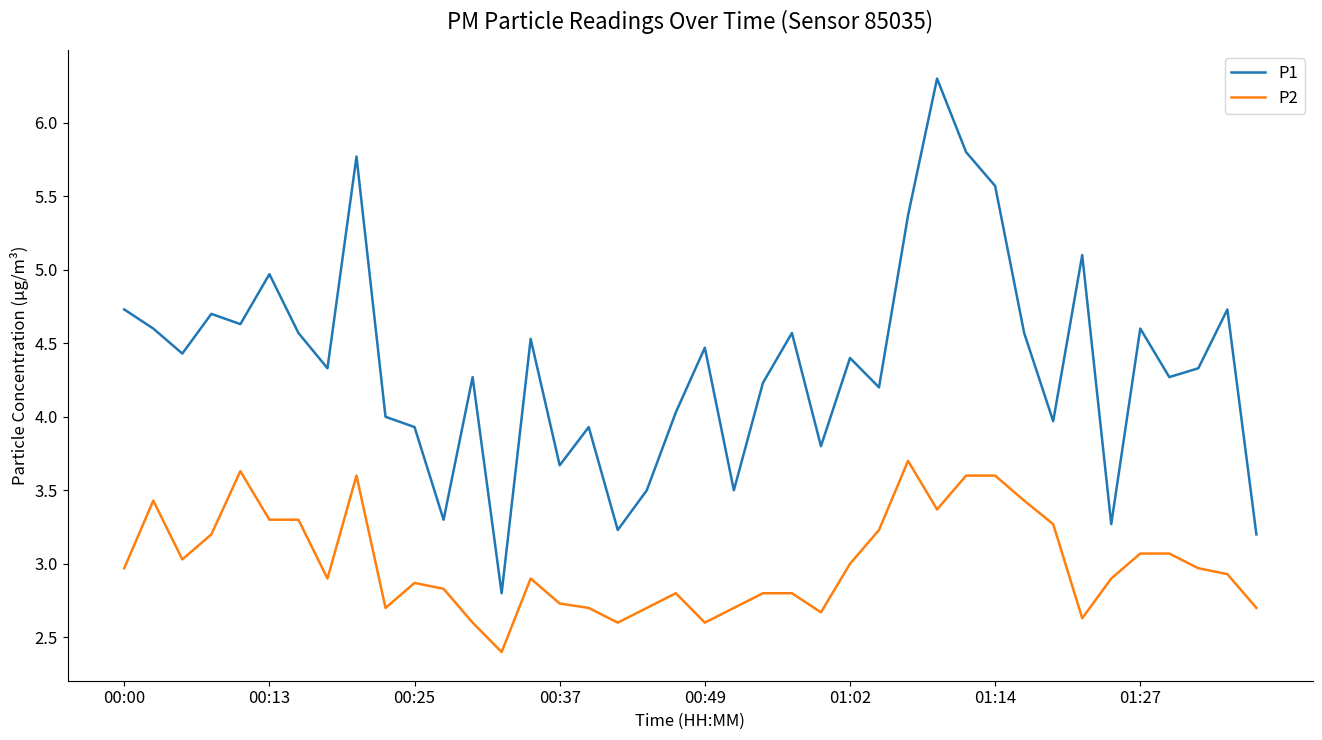

How many lines are shown in the chart?

2